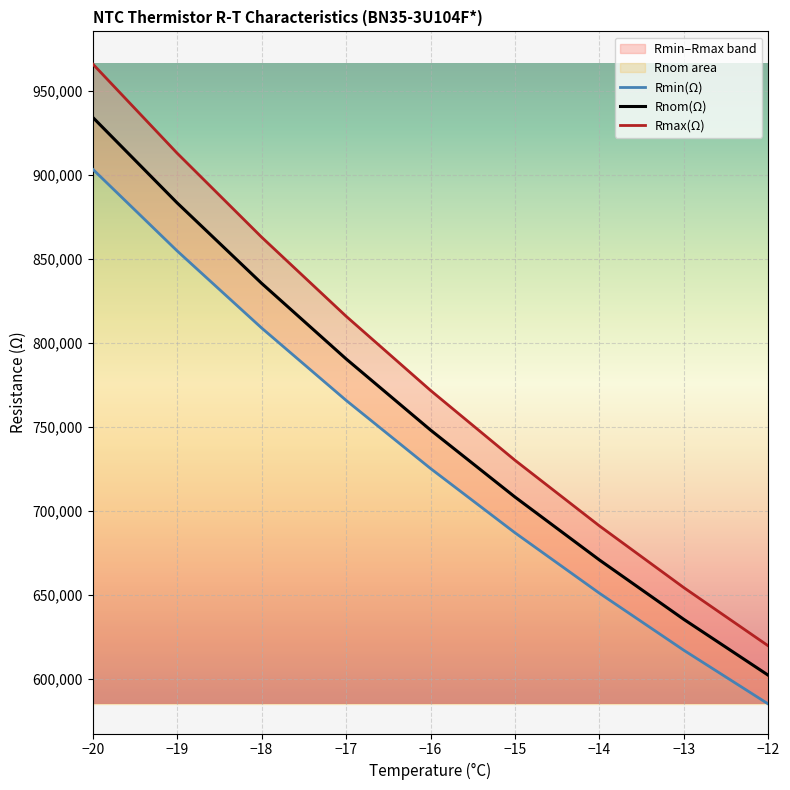

What is the difference between the Rnom values at -19 and -13?

248100